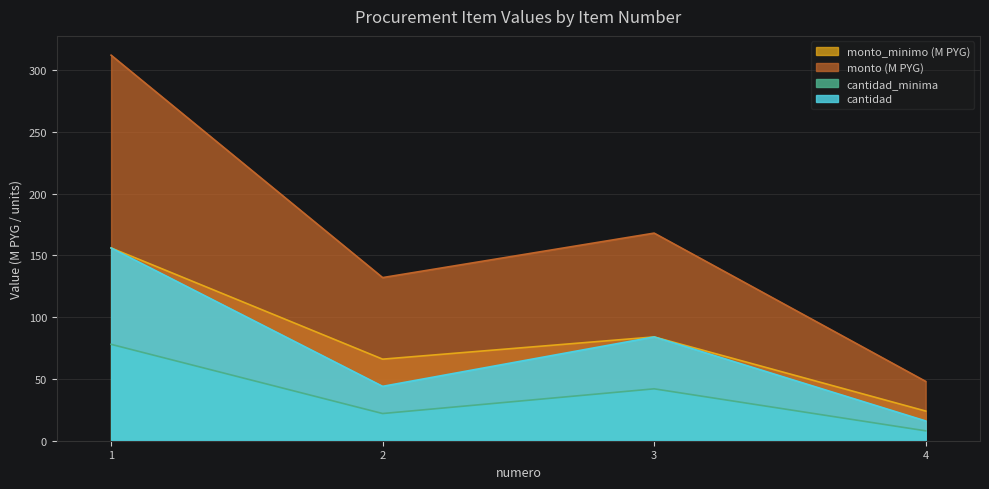

What is the greatest value displayed?

312